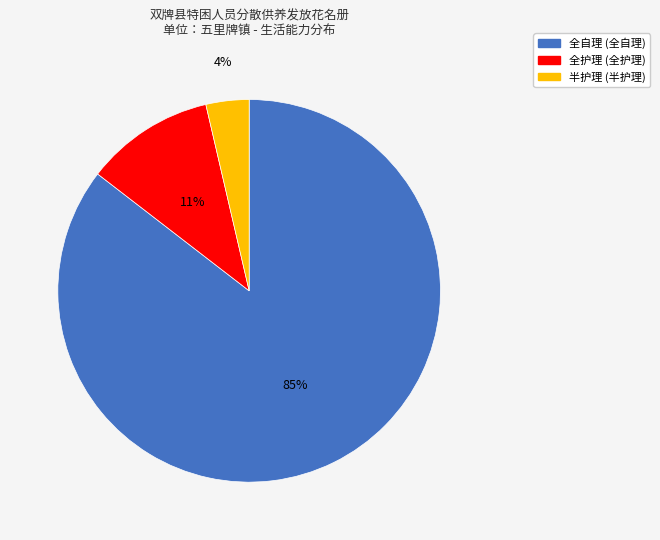

Do 半护理 and 全自理 together represent more than half of the pie?

Yes